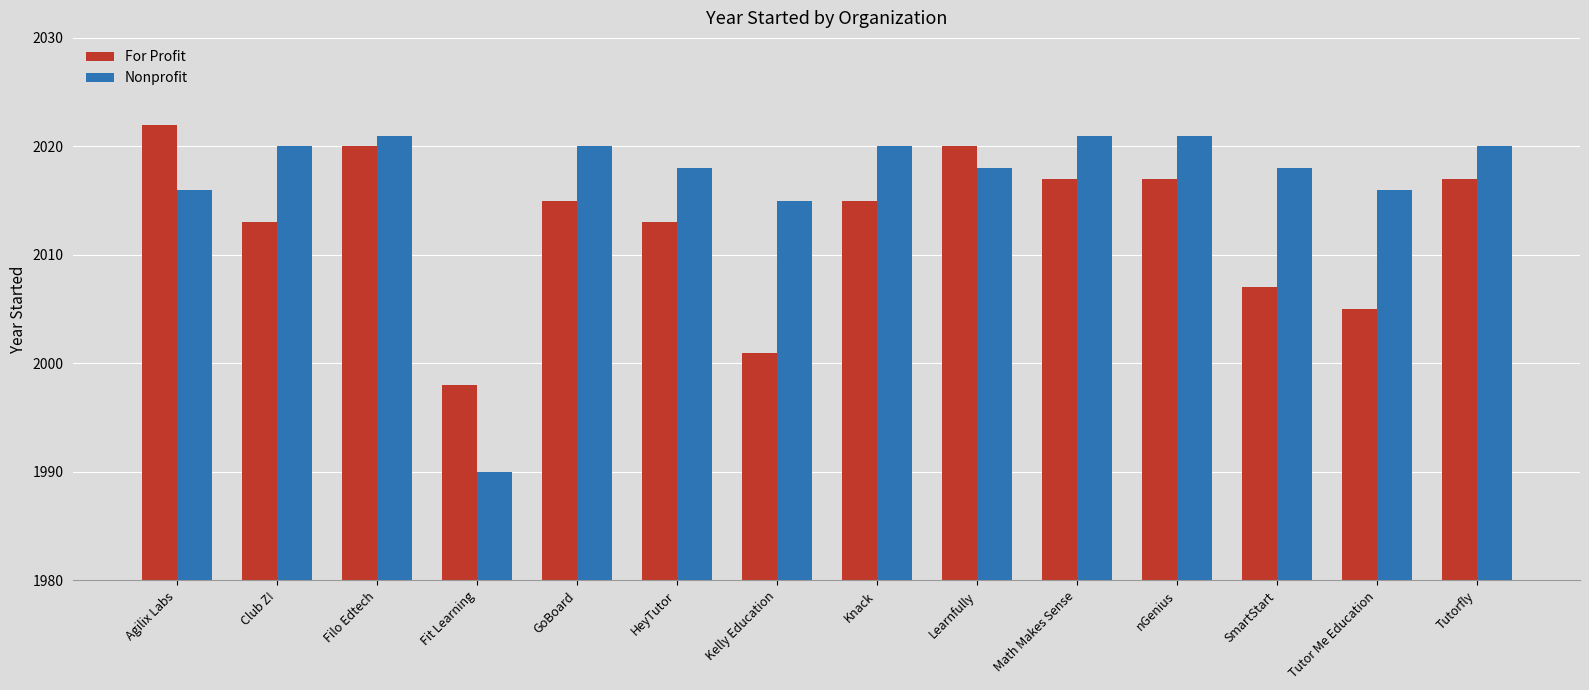

At nGenius, list the series in order from largest to smallest.

Nonprofit, For Profit